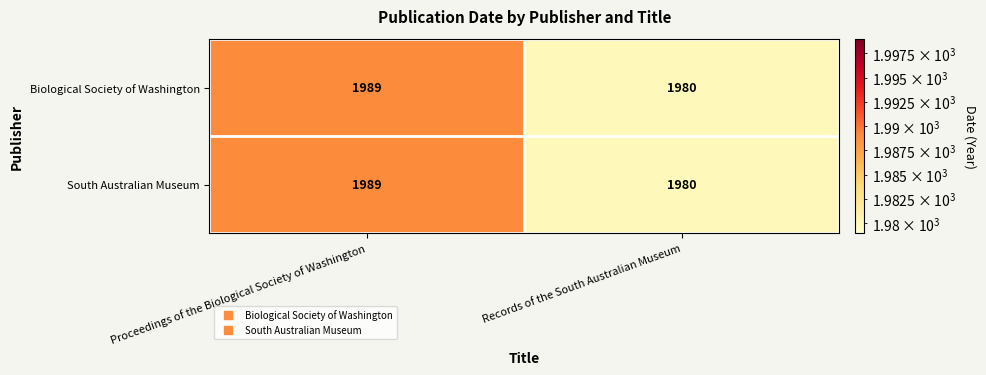

Reading left to right, extract all data points from this chart.

Biological Society of Washington: 1989	1980
South Australian Museum: 1989	1980